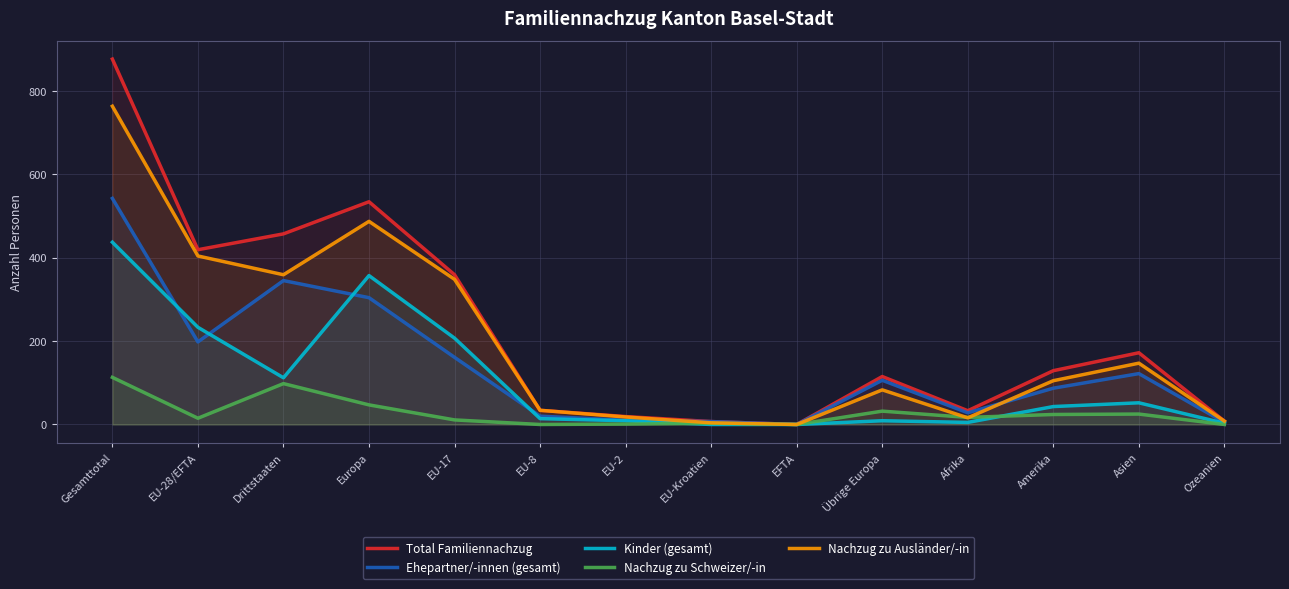

List the labels in order of Nachzug zu Schweizer/-in value, smallest first.

EU-8, EFTA, Ozeanien, EU-2, EU-Kroatien, EU-17, EU-28/EFTA, Afrika, Amerika, Asien, Übrige Europa, Europa, Drittstaaten, Gesamttotal